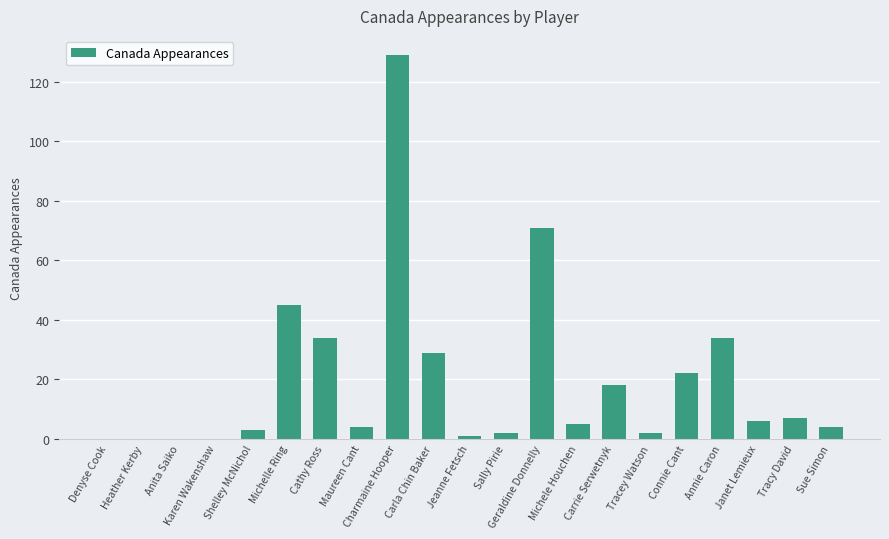

Where is the data nearest to the value 64?

Geraldine Donnelly